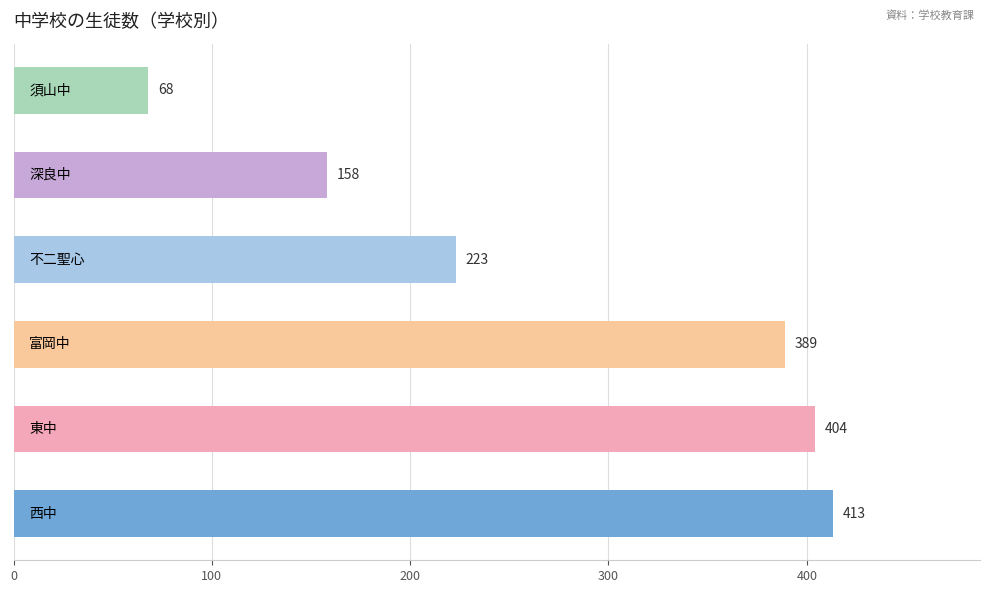

What is the difference between the maximum and minimum values?

345